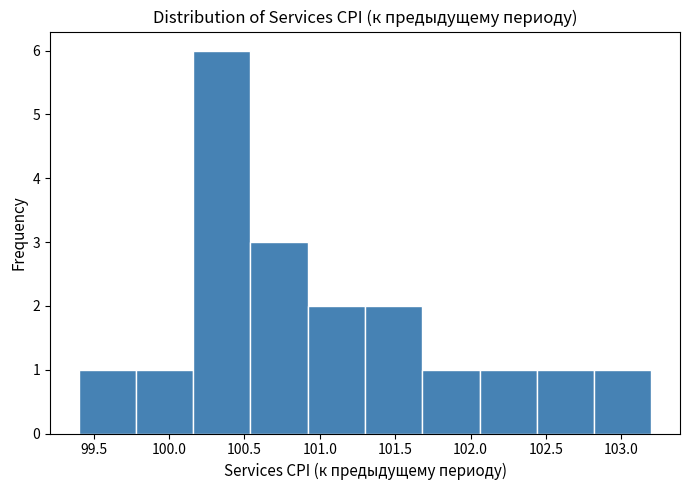

Reading left to right, transcribe this chart: for each bar, give the range it covers on the x-axis and its height. Neither the bar edges nor the heights are printed on the chart, so give them approximately, as read against the axes.

99.40 to 99.78: 1
99.78 to 100.16: 1
100.16 to 100.54: 6
100.54 to 100.92: 3
100.92 to 101.30: 2
101.30 to 101.68: 2
101.68 to 102.06: 1
102.06 to 102.44: 1
102.44 to 102.82: 1
102.82 to 103.20: 1